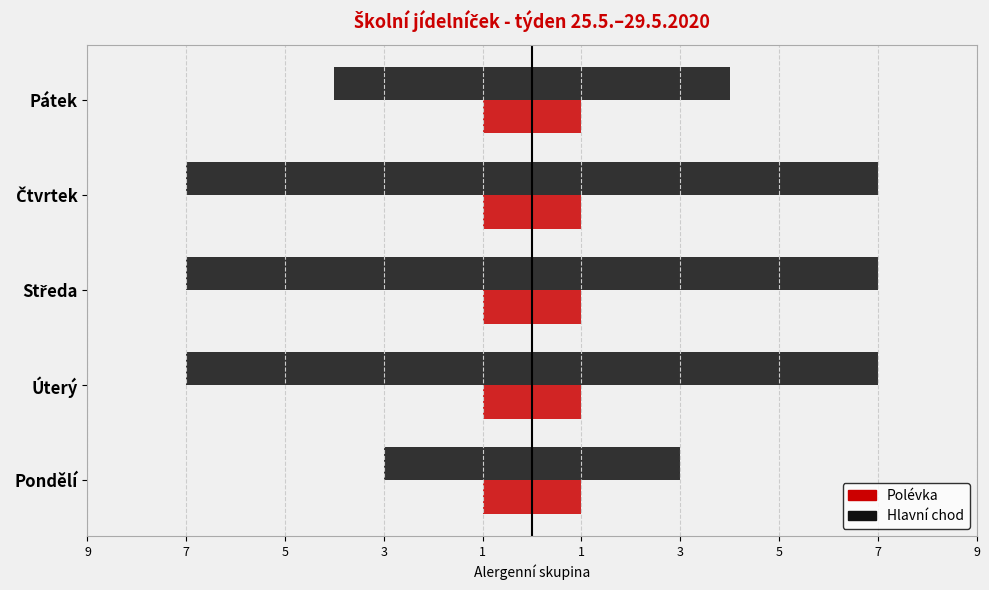

What is the maximum value shown in the chart?

7.0